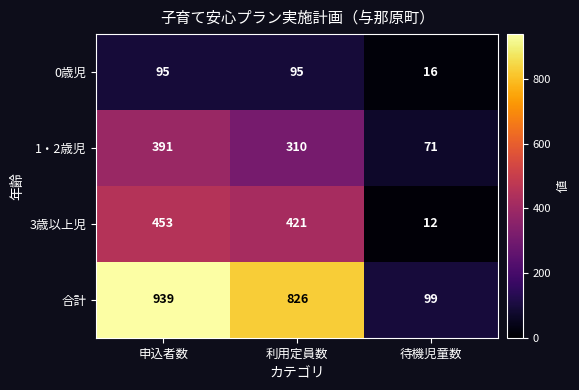

Reading left to right, list all the values displayed in this chart.

0歳児: 95	95	16
1・2歳児: 391	310	71
3歳以上児: 453	421	12
合計: 939	826	99